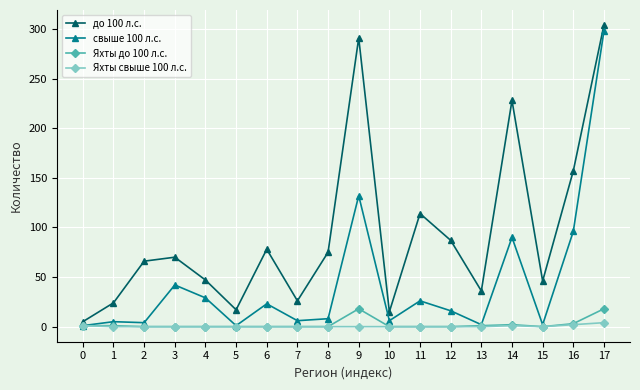

At which label does до 100 л.с. reach its peak?

17